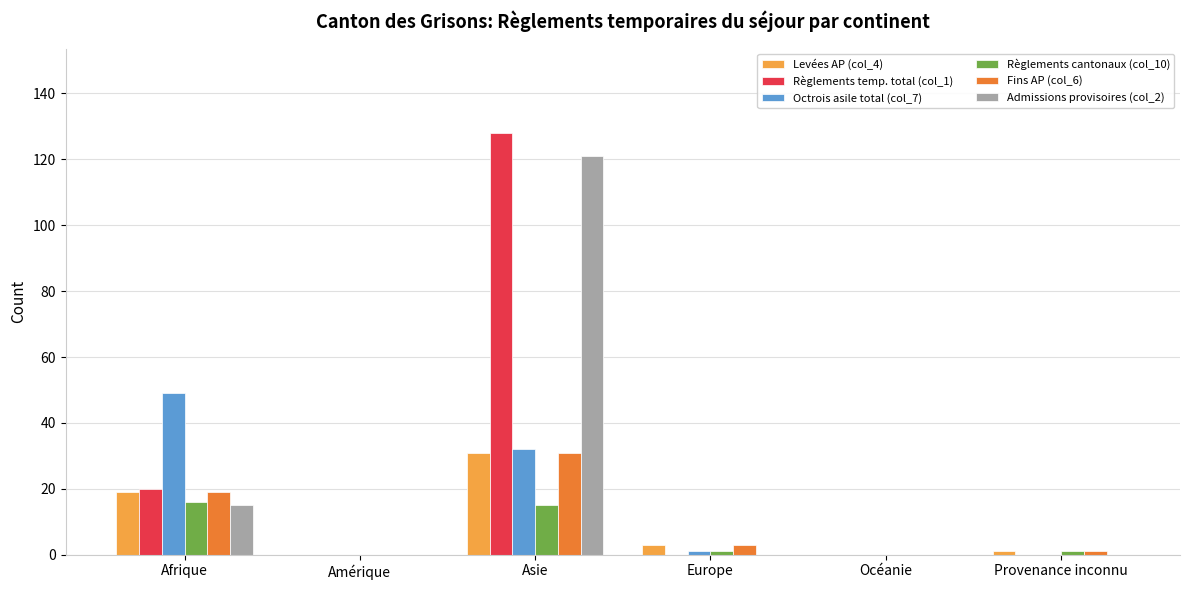

Is it true that Règlements temp. total (col_1) equals 52 at Amérique?

False